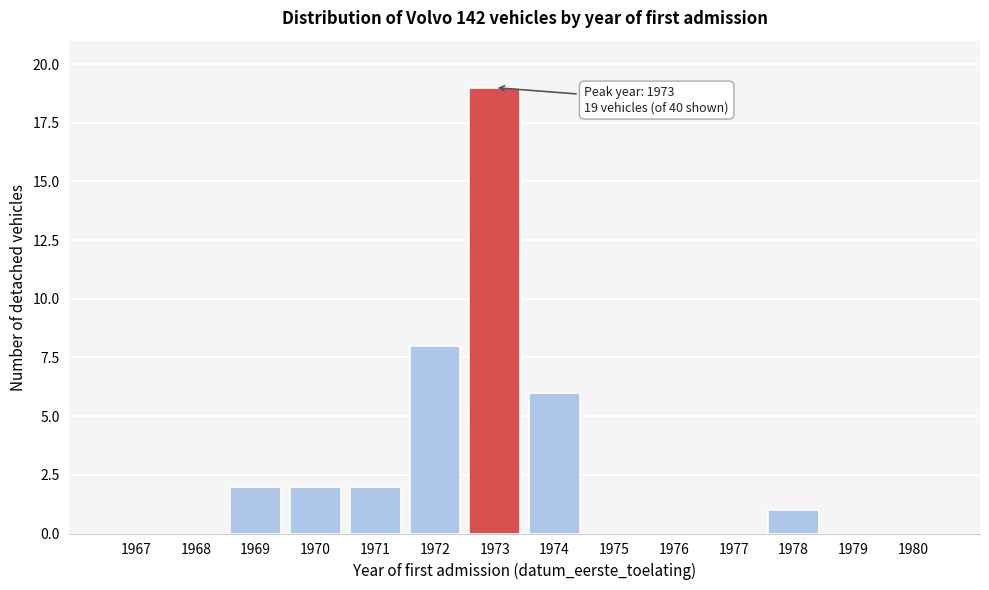

Reading left to right, transcribe all the data shown in this chart.

1967=0	1968=0	1969=2	1970=2	1971=2	1972=8	1973=19	1974=6	1975=0	1976=0	1977=0	1978=1	1979=0	1980=0